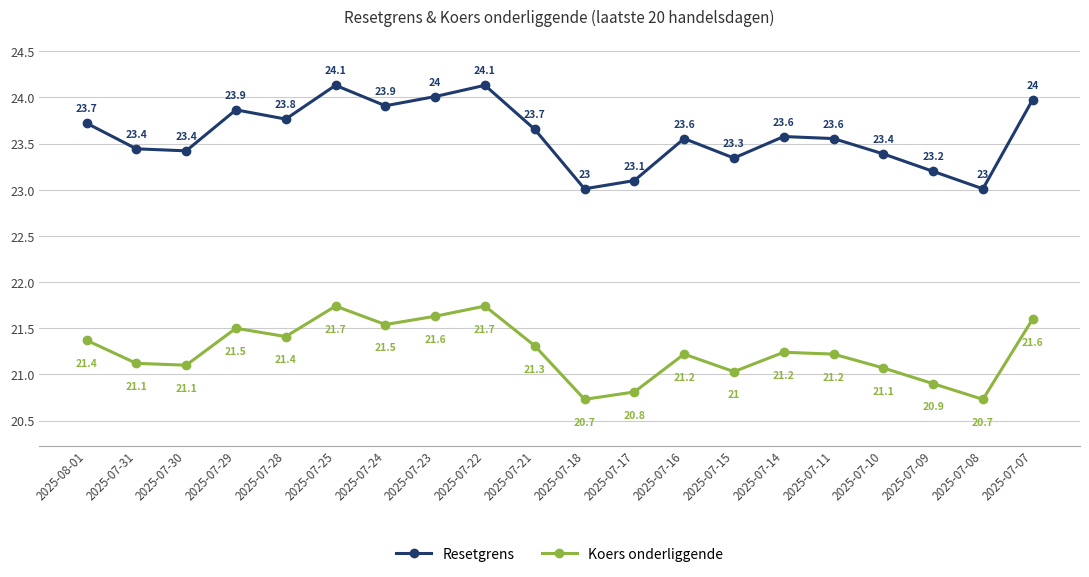

What is the label of the 15th point from the right?

2025-07-25